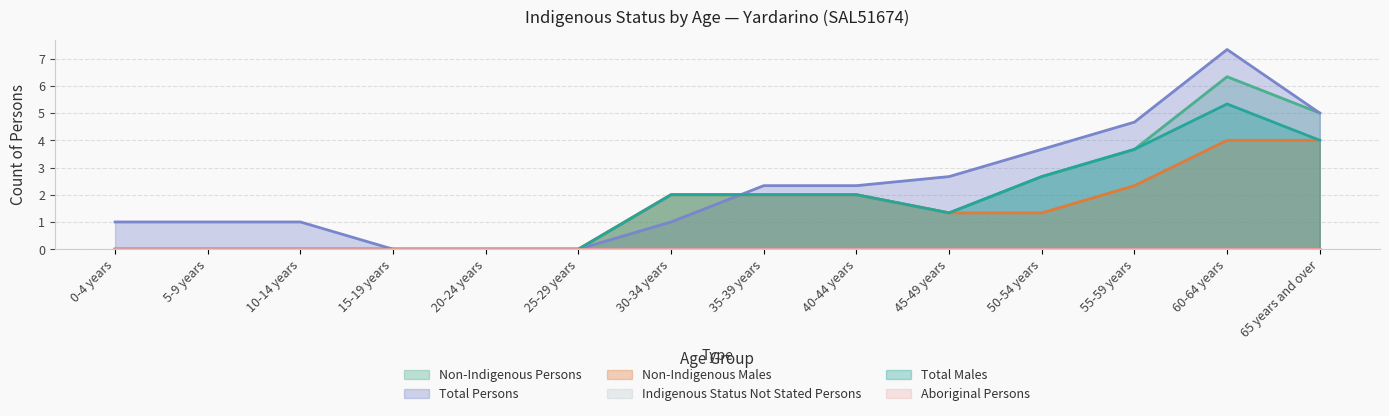

True or false: Indigenous Status Not Stated Persons has more than 1 points higher than both neighbors.

False